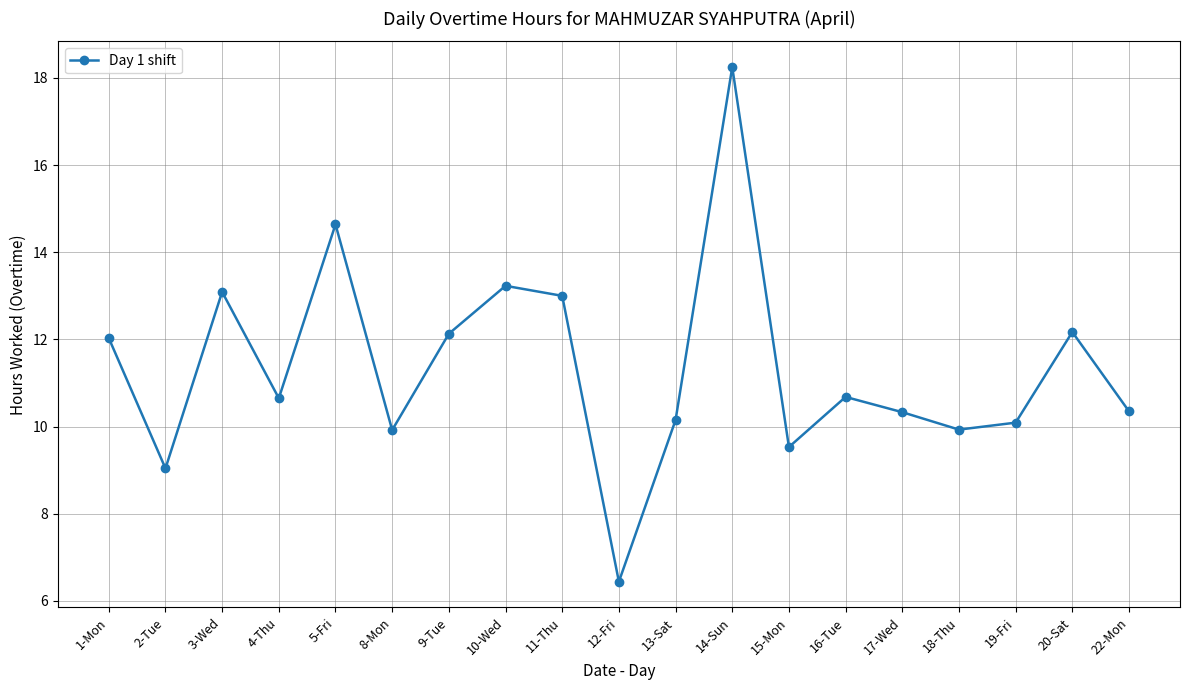

Between 13-Sat and 20-Sat, which is larger?

20-Sat